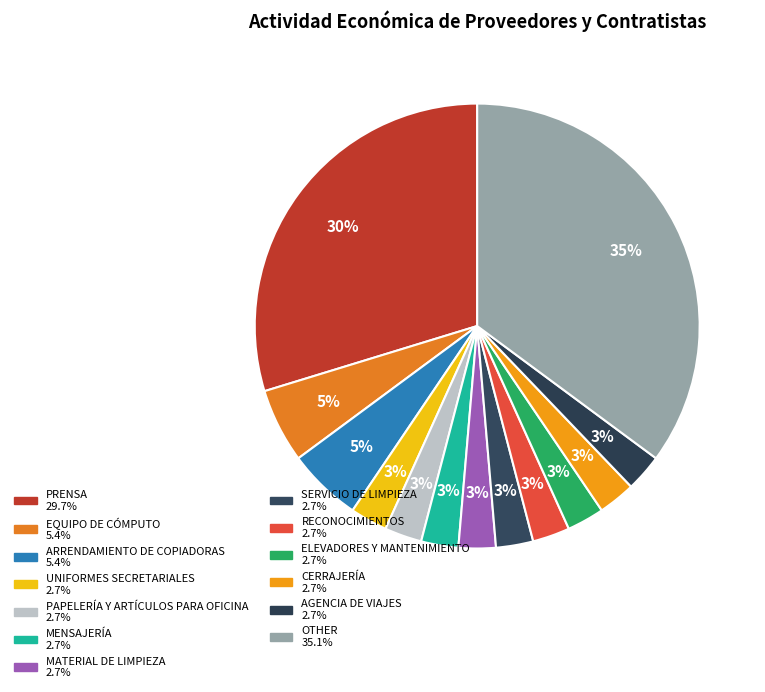

How many segments does this pie chart have?

13